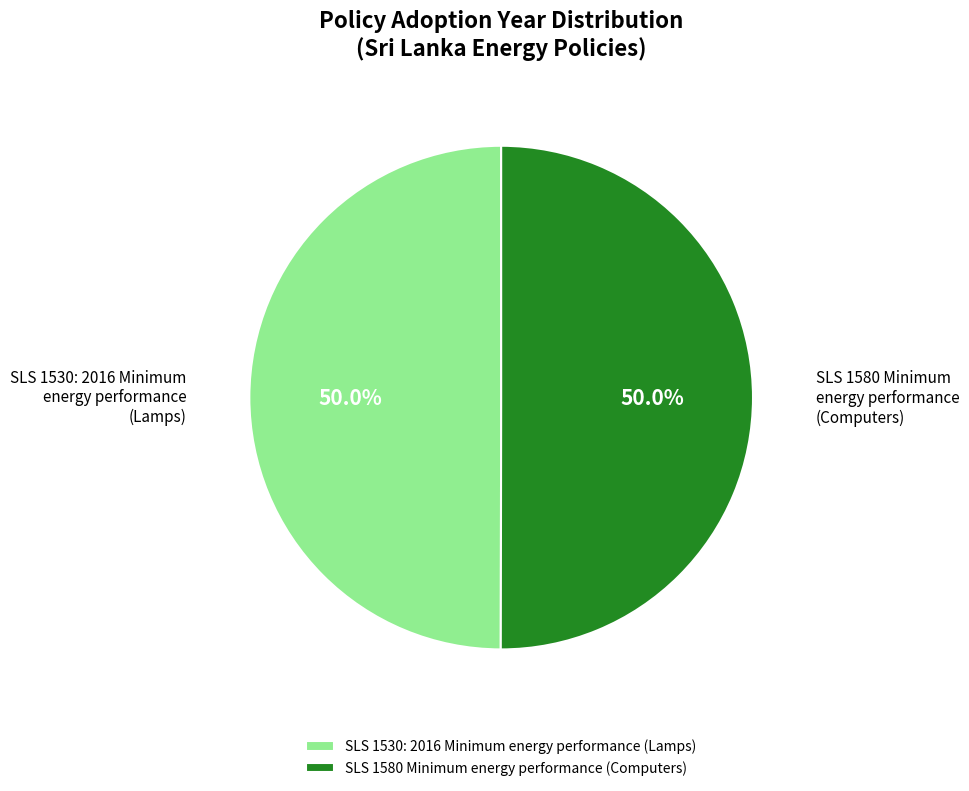

How many segments does this pie chart have?

2